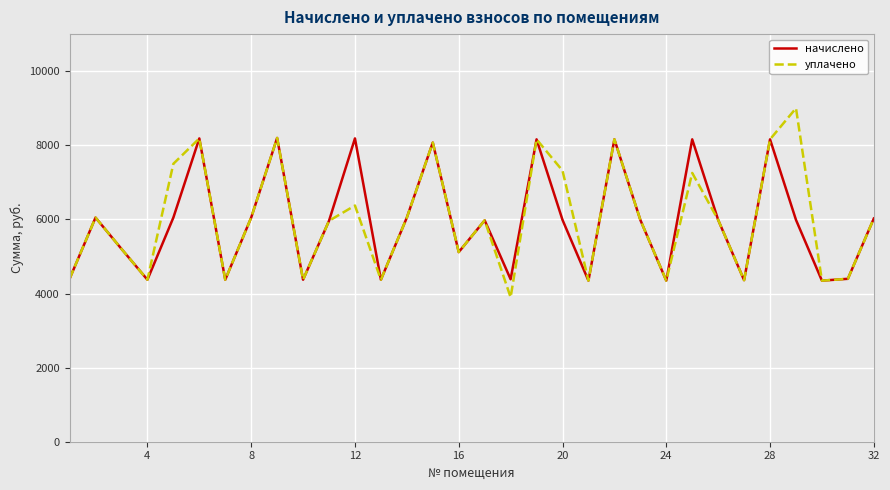

What is the greatest value displayed?

9000.0